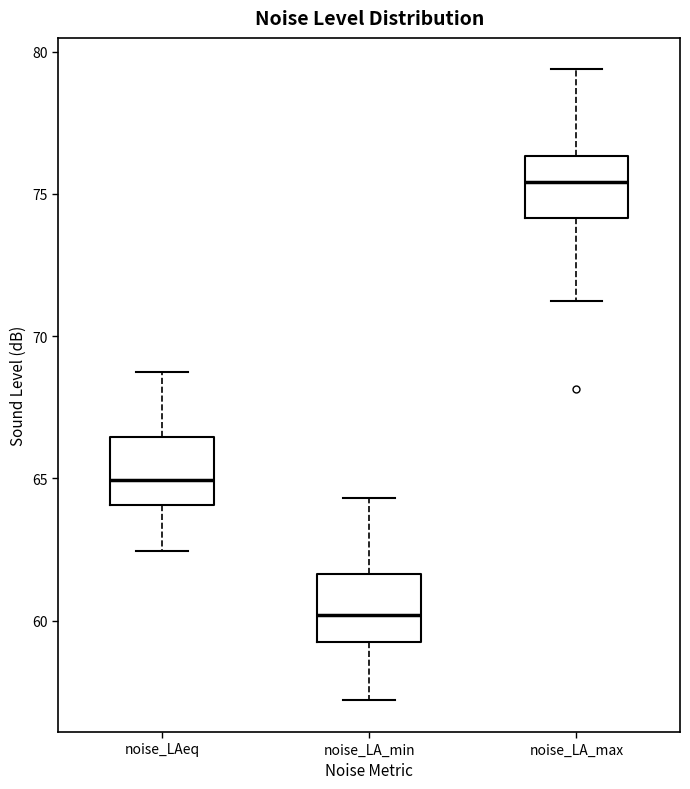

Reading left to right, transcribe this box plot: for each box, give where its median line is, the range the box spans, and where its two whiskers end, as read against the y-axis. The values are not printed on the chart, so give them approximately, as read against the axis.

noise_LAeq: median 65.0, box 64.0 to 66.5, whiskers 62.5 to 69.0
noise_LA_min: median 60.0, box 59.5 to 61.5, whiskers 57.0 to 64.5
noise_LA_max: median 75.5, box 74.0 to 76.5, whiskers 71.0 to 79.5